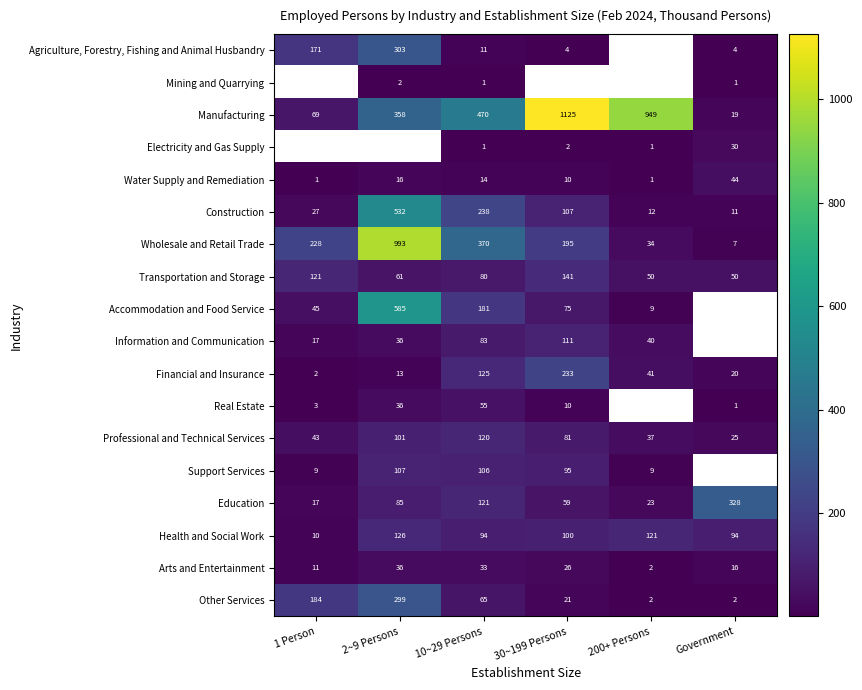

What is the smallest value displayed?

1.0